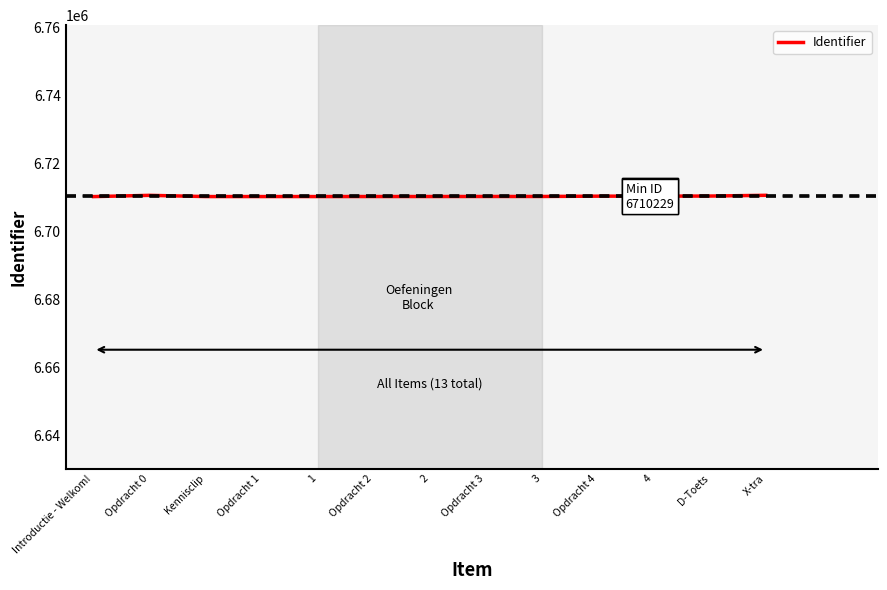

What is the sum of the values at Kennisclip and 3?

13420500